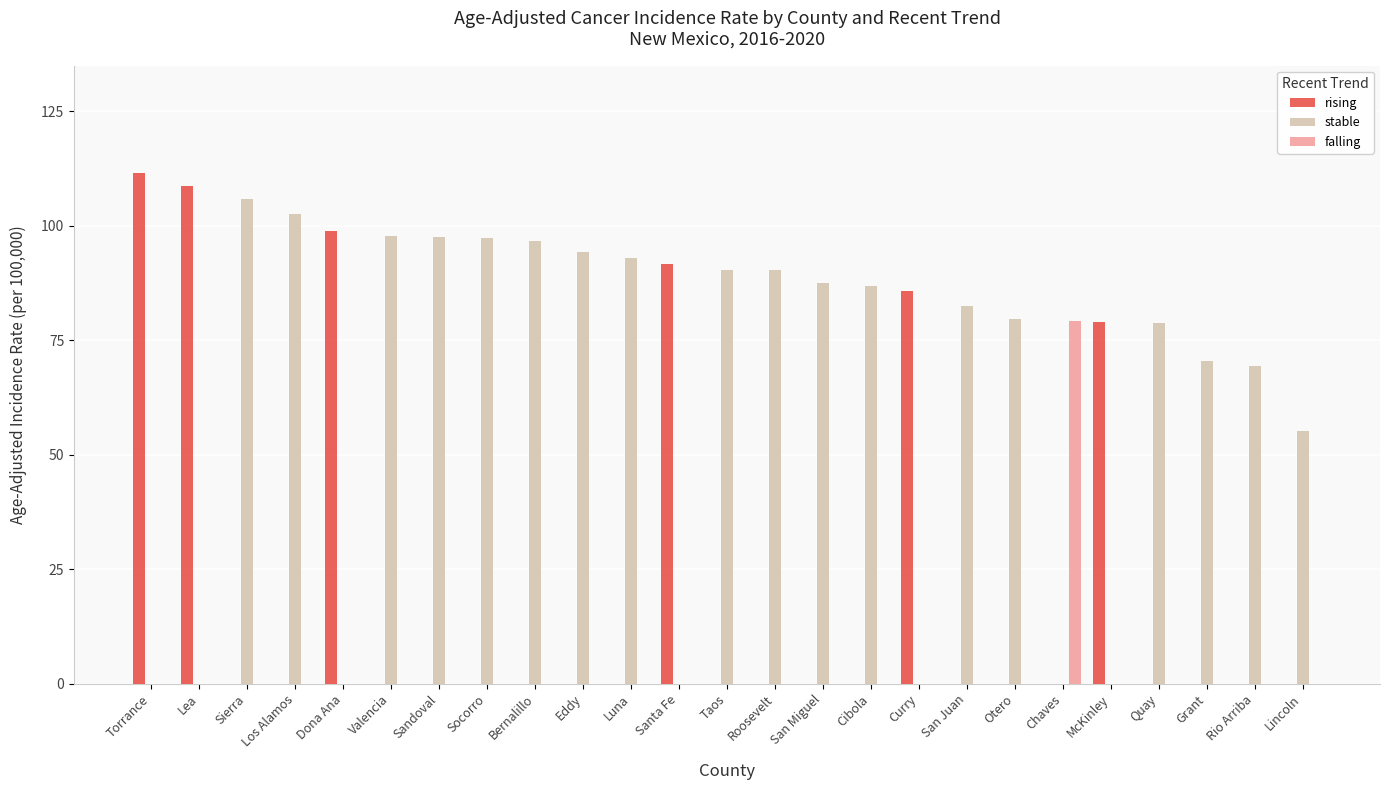

Which series has the largest total across all categories?

stable